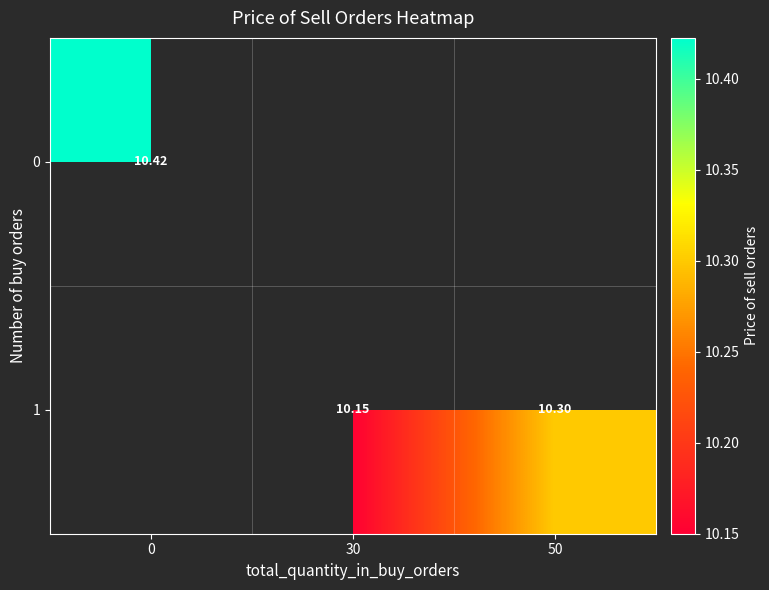

Count the number of data series in this chart.

2